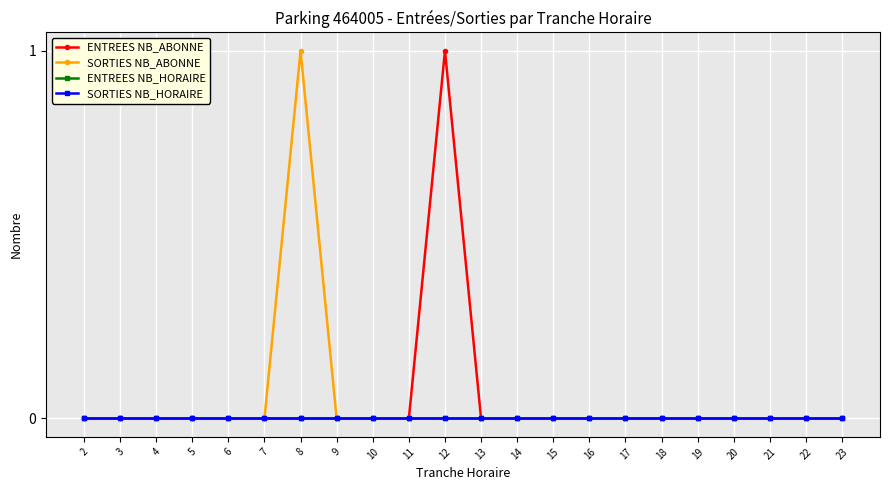

Does the chart have visible grid lines?

Yes